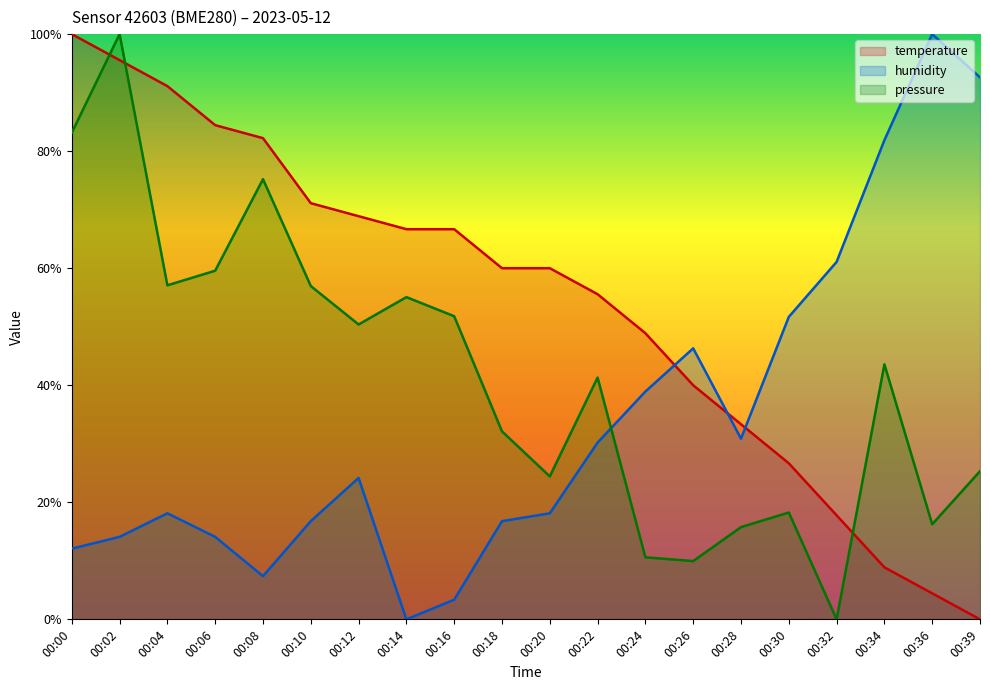

What is the sum of the humidity values at 00:32 and 00:00?

73.2